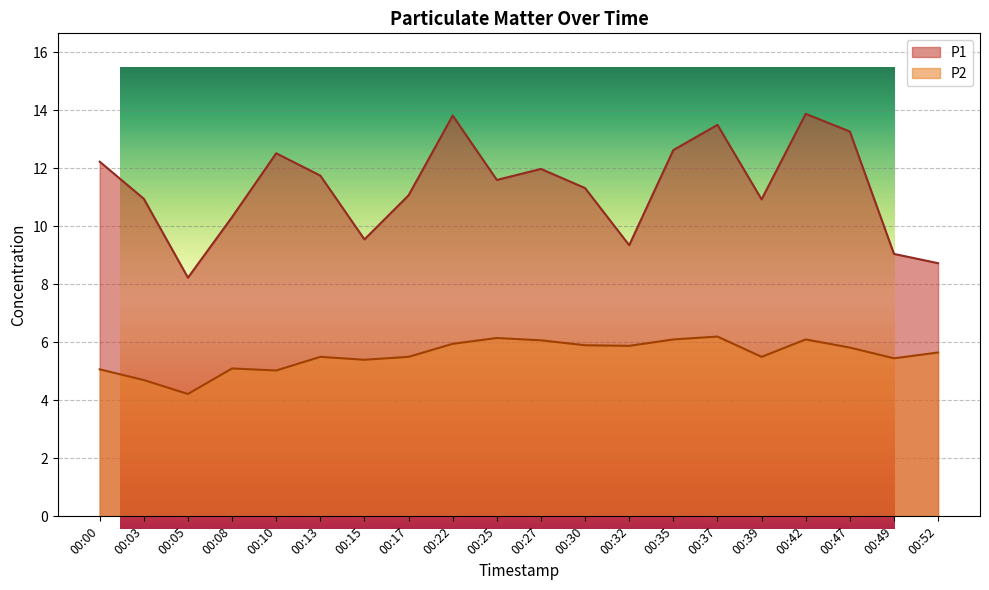

What is the minimum value shown in the chart?

4.2